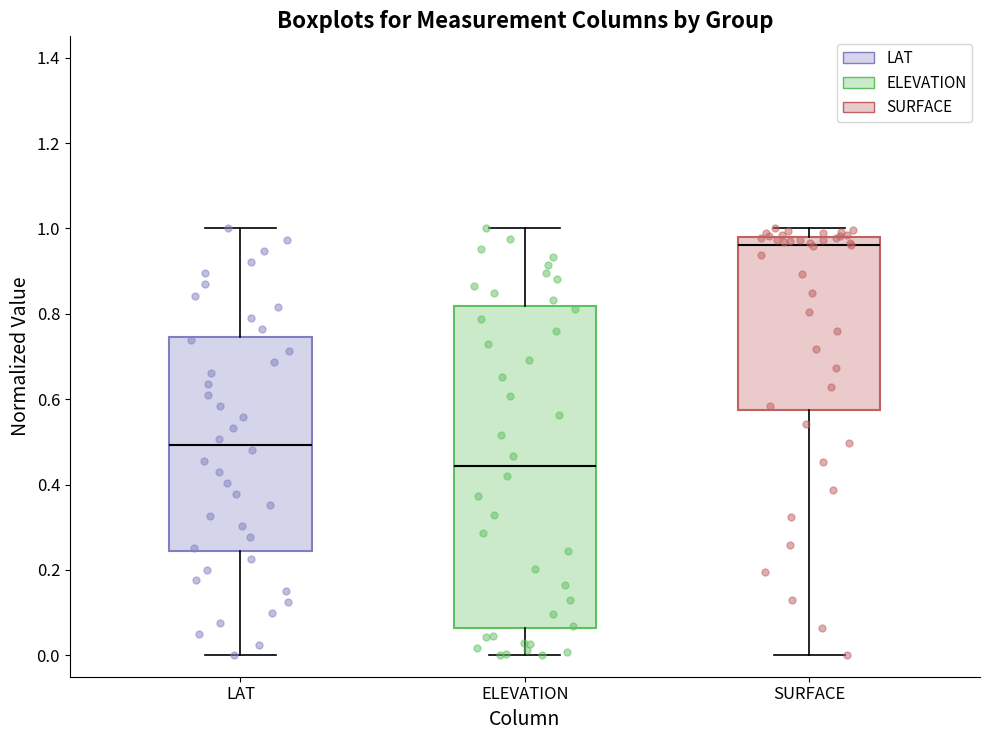

Which box is the tallest, from its lower edge to its upper edge?

ELEVATION